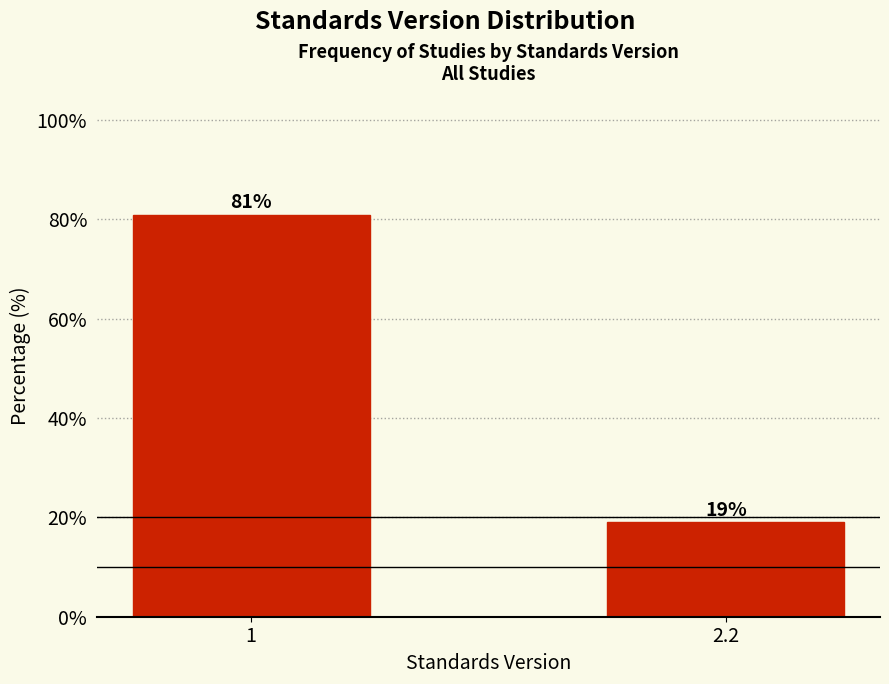

Reading right to left, what are all the values shown in this chart?

19.0	81.0